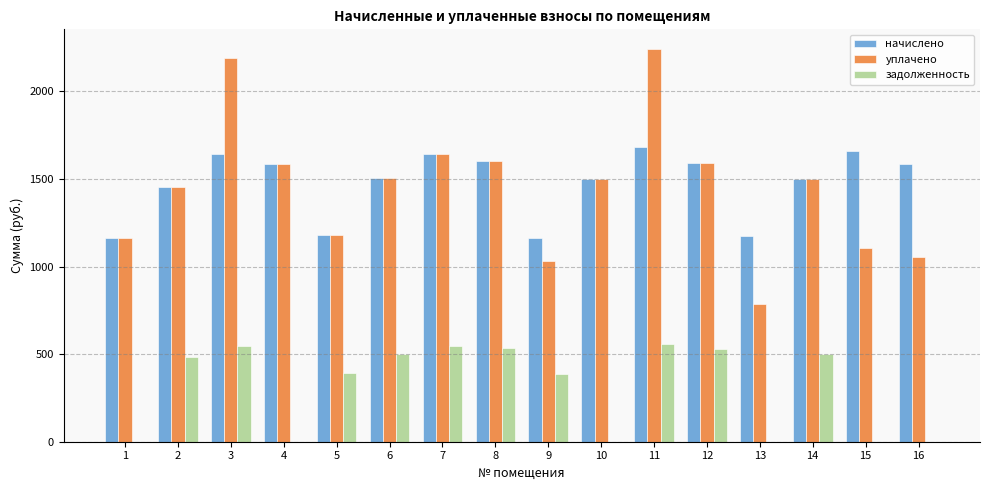

What are all the series names shown in the legend?

начислено, уплачено, задолженность